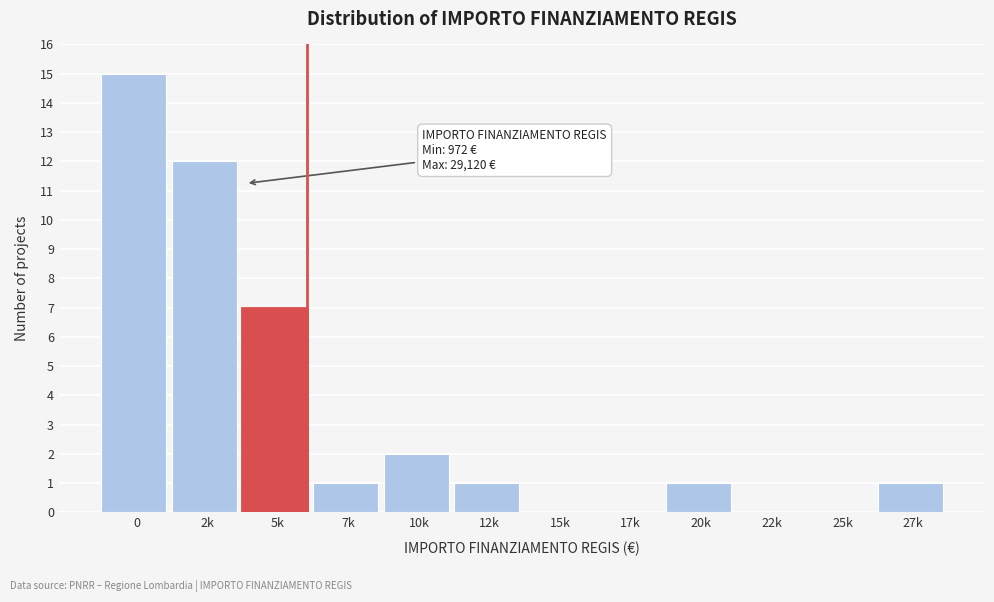

Reading left to right, transcribe all the data shown in this chart.

0=15	2k=12	5k=7	7k=1	10k=2	12k=1	15k=0	17k=0	20k=1	22k=0	25k=0	27k=1